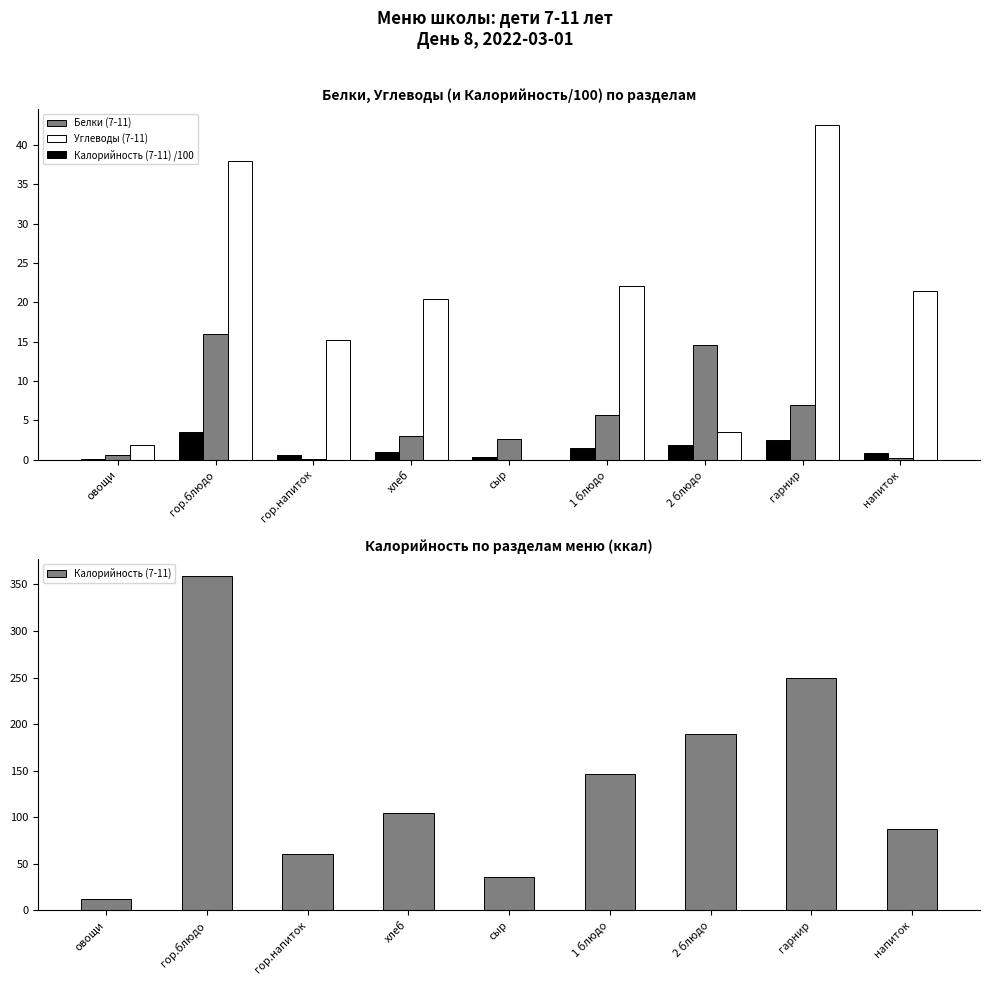

How many bars are there in total?

36